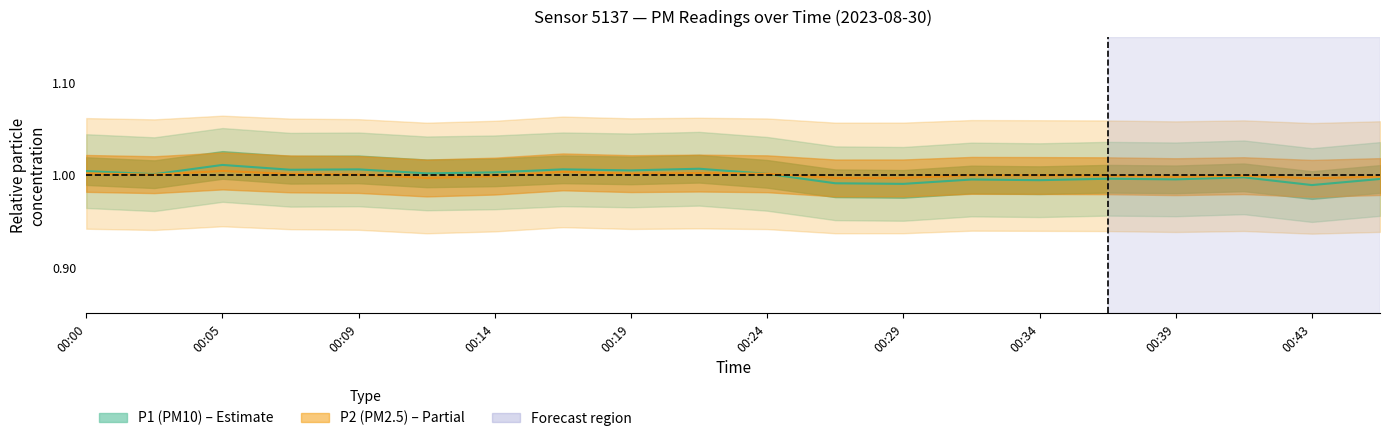

Reading left to right, what are all the values shown in this chart?

P1: 00:00=1.0	00:02=1.0	00:05=1.0	00:07=1.0	00:09=1.0	00:12=1.0	00:14=1.0	00:17=1.0	00:19=1.0	00:22=1.0	00:24=1.0	00:26=1.0	00:29=1.0	00:31=1.0	00:34=1.0	00:36=1.0	00:39=1.0	00:41=1.0	00:43=1.0	00:46=1.0
P2: 00:00=1.0	00:02=1.0	00:05=1.0	00:07=1.0	00:09=1.0	00:12=1.0	00:14=1.0	00:17=1.0	00:19=1.0	00:22=1.0	00:24=1.0	00:26=1.0	00:29=1.0	00:31=1.0	00:34=1.0	00:36=1.0	00:39=1.0	00:41=1.0	00:43=1.0	00:46=1.0